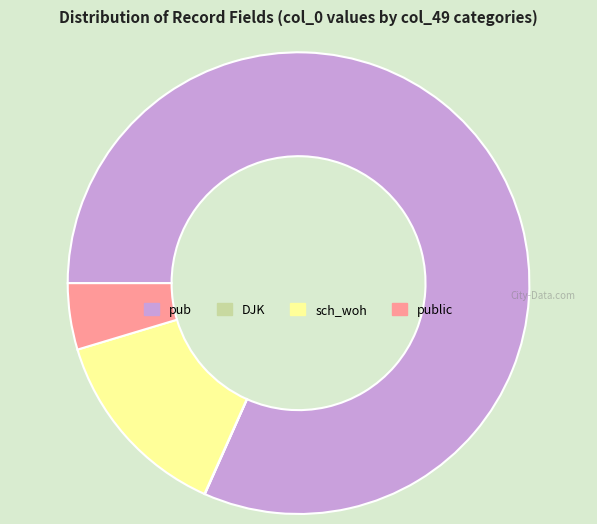

Is there a majority slice in this chart?

Yes